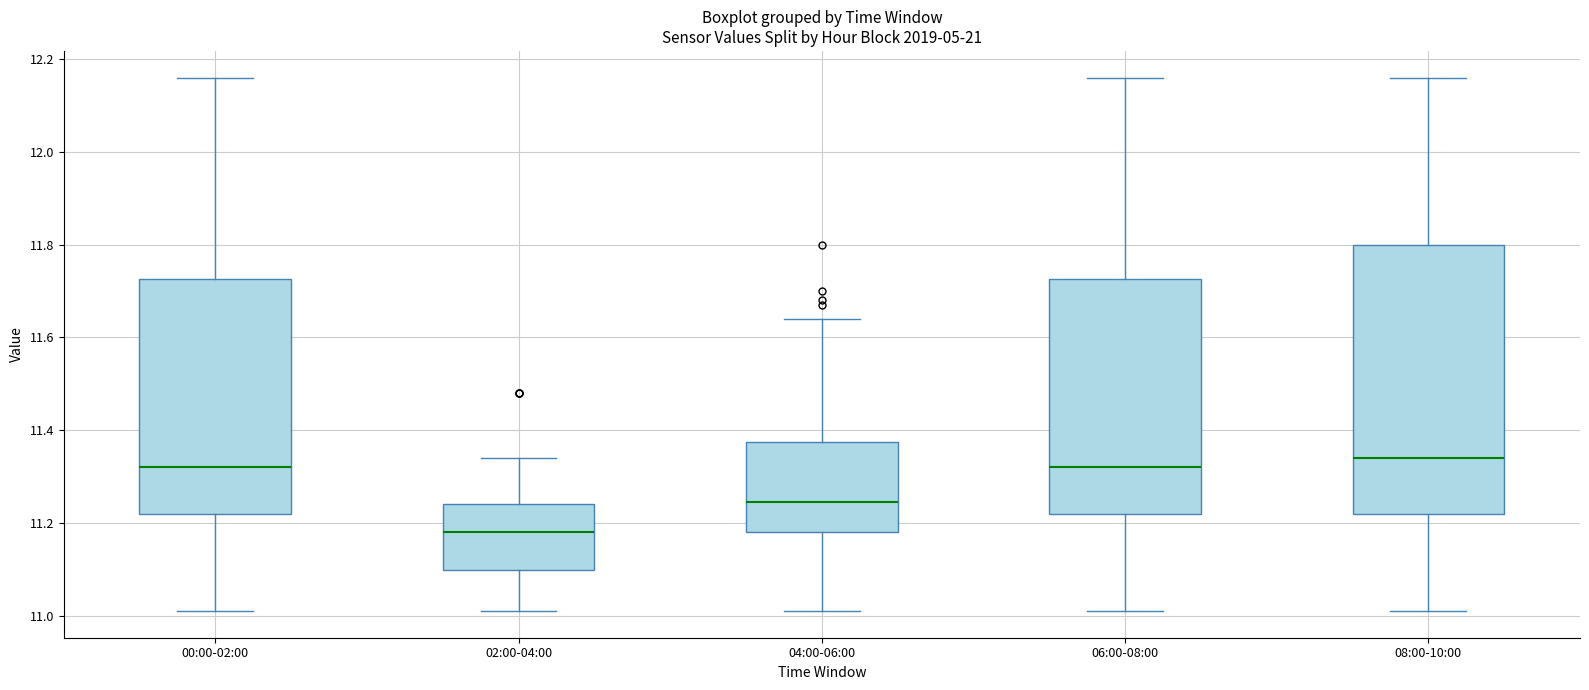

Reading left to right, transcribe this box plot: for each box, give where its median line is, the range the box spans, and where its two whiskers end, as read against the y-axis. The values are not printed on the chart, so give them approximately, as read against the axis.

00:00-02:00: median 11.32, box 11.22 to 11.72, whiskers 11.02 to 12.16
02:00-04:00: median 11.18, box 11.10 to 11.24, whiskers 11.02 to 11.34
04:00-06:00: median 11.24, box 11.18 to 11.38, whiskers 11.02 to 11.64
06:00-08:00: median 11.32, box 11.22 to 11.72, whiskers 11.02 to 12.16
08:00-10:00: median 11.34, box 11.22 to 11.80, whiskers 11.02 to 12.16